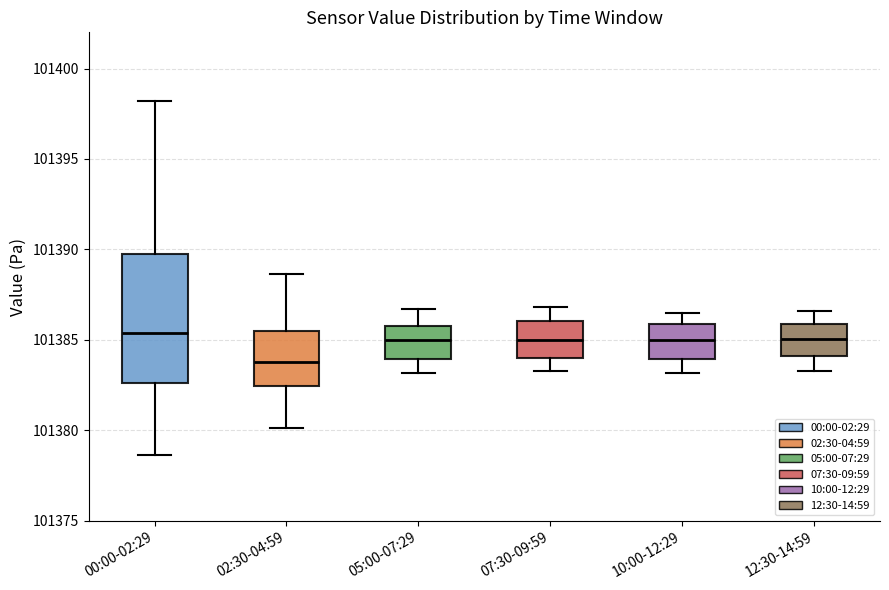

Reading left to right, transcribe this box plot: for each box, give where its median line is, the range the box spans, and where its two whiskers end, as read against the y-axis. The values are not printed on the chart, so give them approximately, as read against the axis.

00:00-02:29: median 101385.5, box 101382.5 to 101390.0, whiskers 101378.5 to 101398.0
02:30-04:59: median 101384.0, box 101382.5 to 101385.5, whiskers 101380.0 to 101388.5
05:00-07:29: median 101385.0, box 101384.0 to 101386.0, whiskers 101383.0 to 101386.5
07:30-09:59: median 101385.0, box 101384.0 to 101386.0, whiskers 101383.5 to 101387.0
10:00-12:29: median 101385.0, box 101384.0 to 101386.0, whiskers 101383.0 to 101386.5
12:30-14:59: median 101385.0, box 101384.0 to 101386.0, whiskers 101383.5 to 101386.5